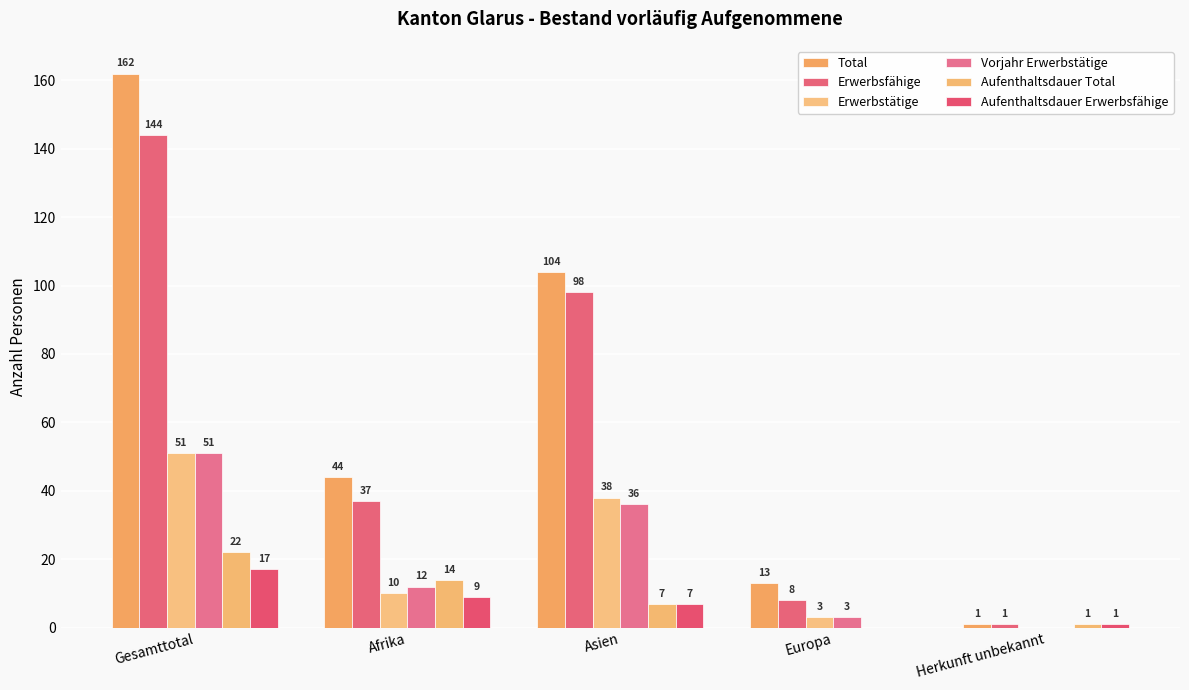

Count the number of data series in this chart.

6